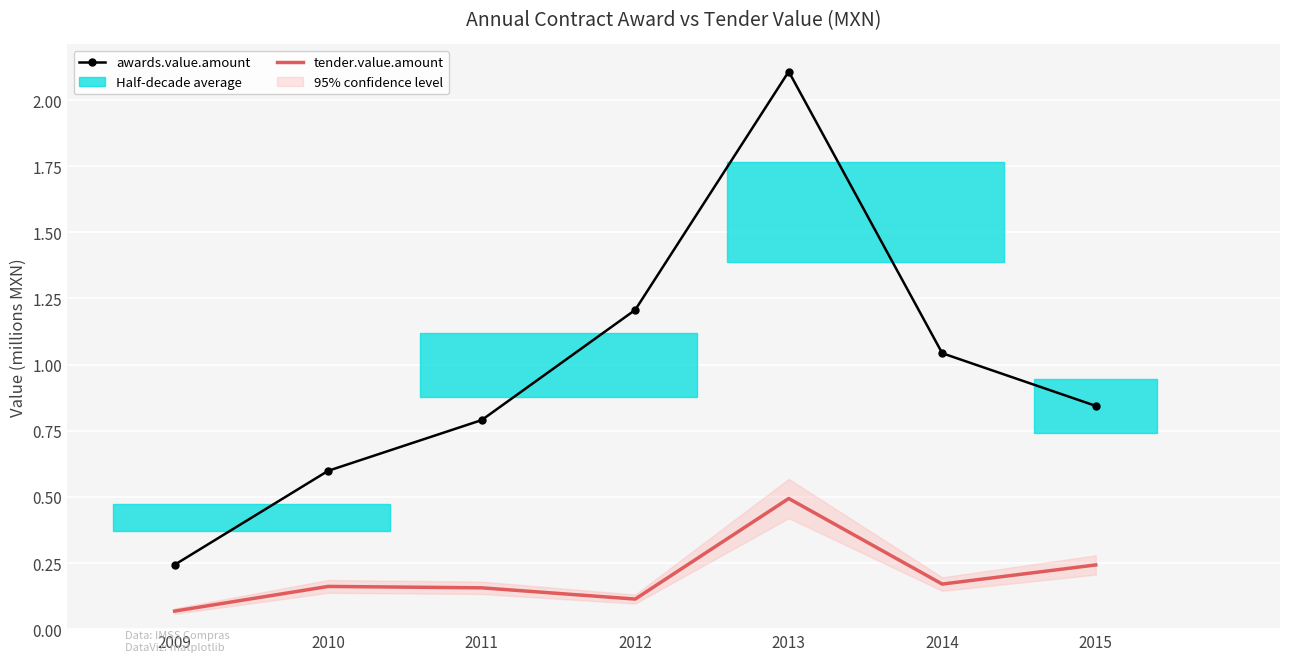

What value does the awards.value.amount series have at 2014?

1.0